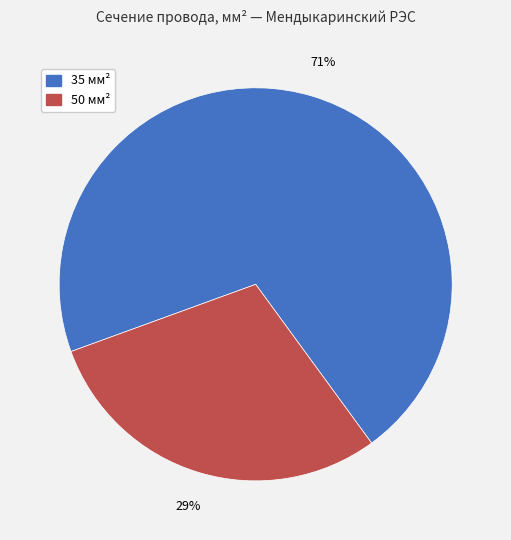

How many segments does this pie chart have?

2